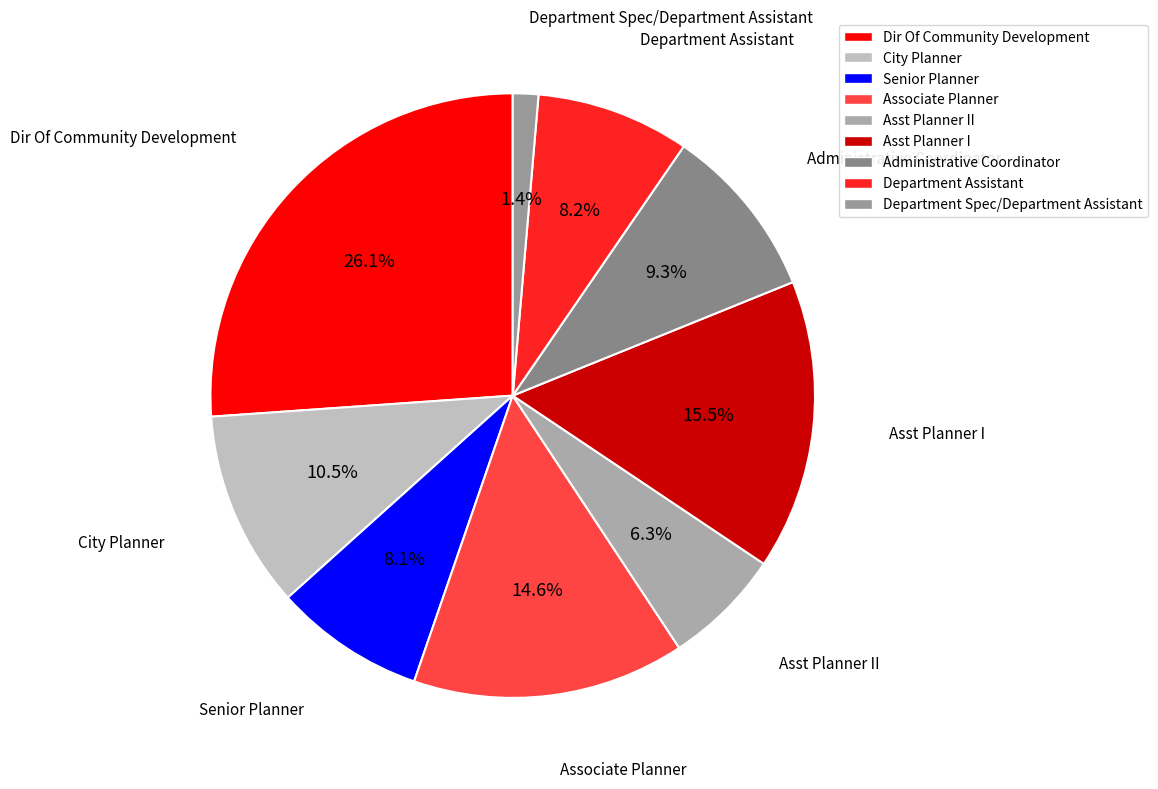

Which has a higher value, Asst Planner I or City Planner?

Asst Planner I